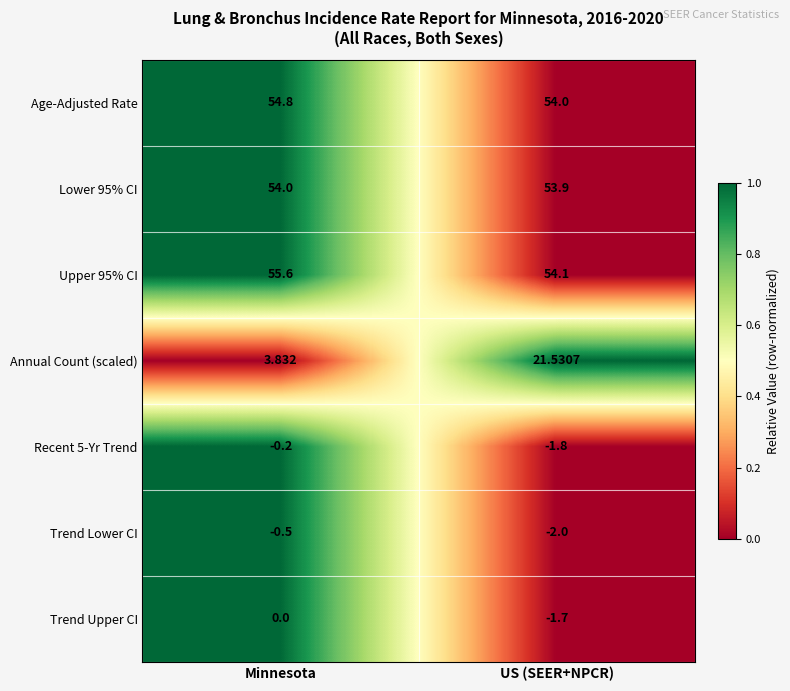

At US (SEER+NPCR), list the series in order from largest to smallest.

Upper 95% CI, Age-Adjusted Rate, Lower 95% CI, Annual Count (scaled), Trend Upper CI, Recent 5-Yr Trend, Trend Lower CI